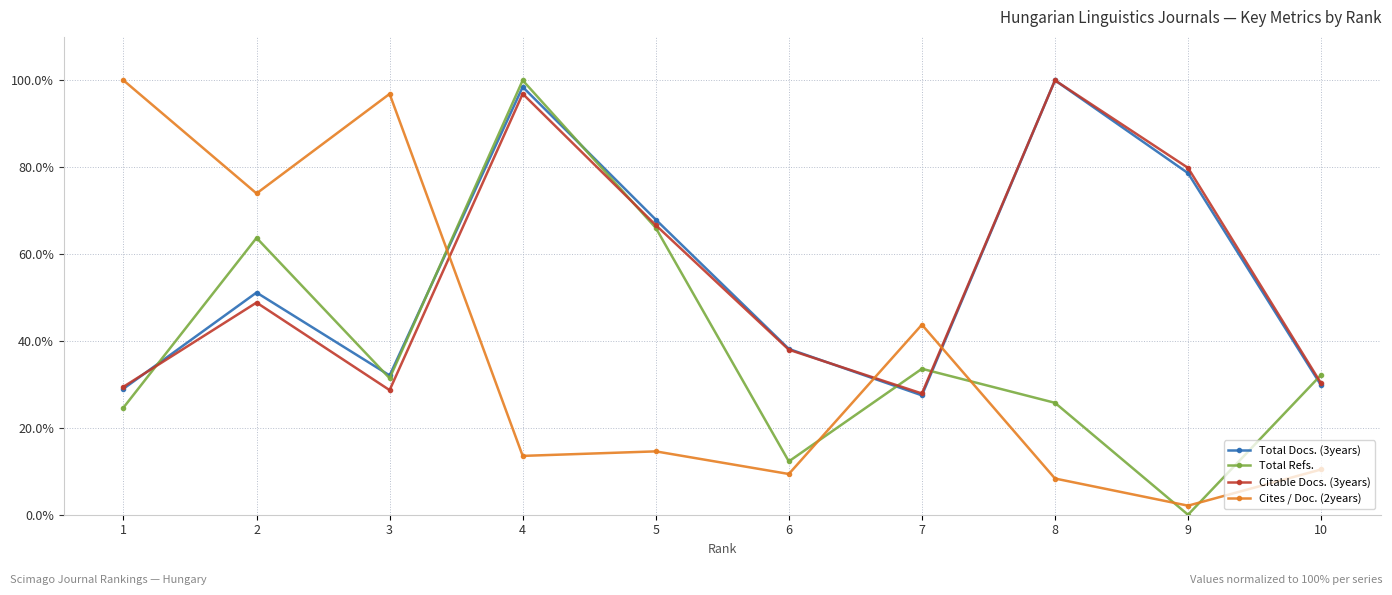

At which category does the chart reach its minimum across all series?

9